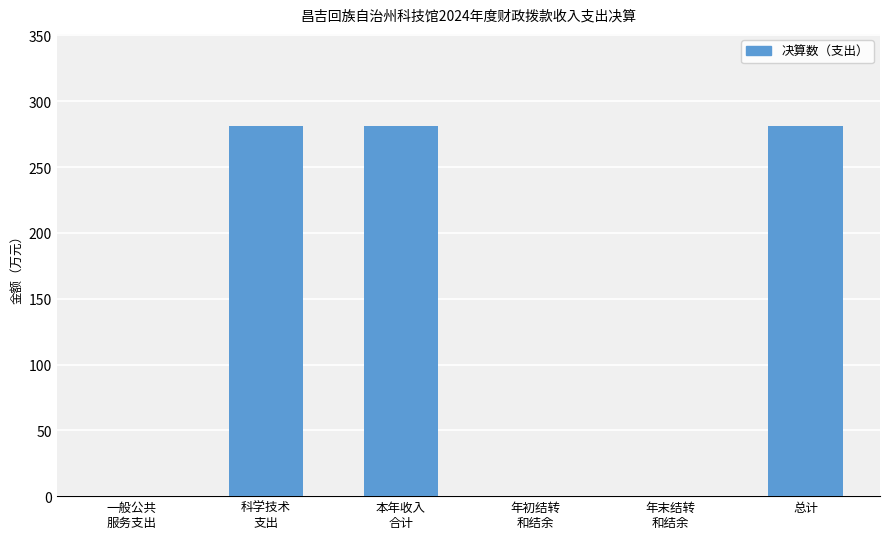

How many categories are shown in the chart?

6